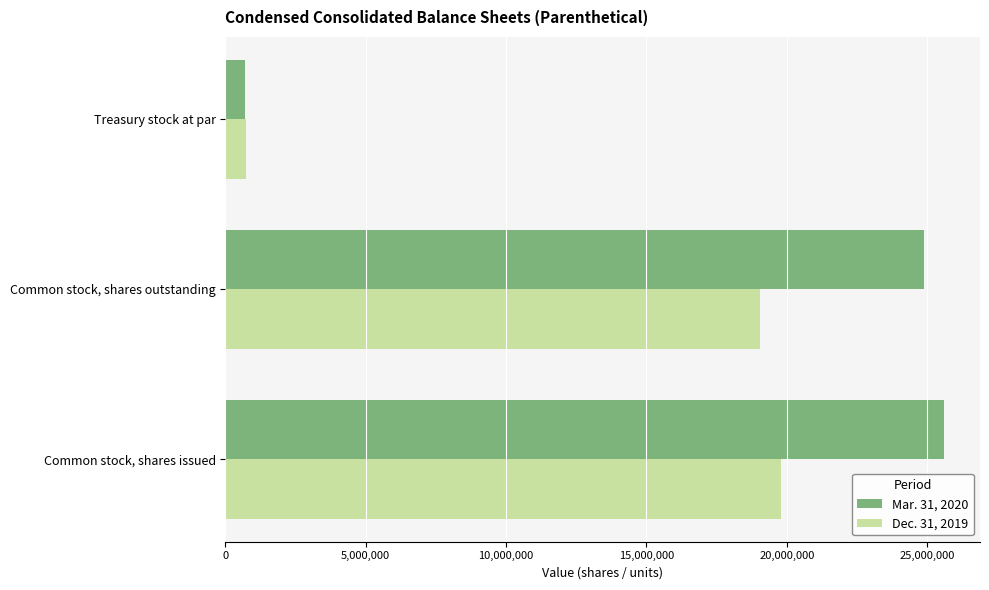

Rank the categories by Mar. 31, 2020 value from lowest to highest.

Treasury stock at par, Common stock, shares outstanding, Common stock, shares issued